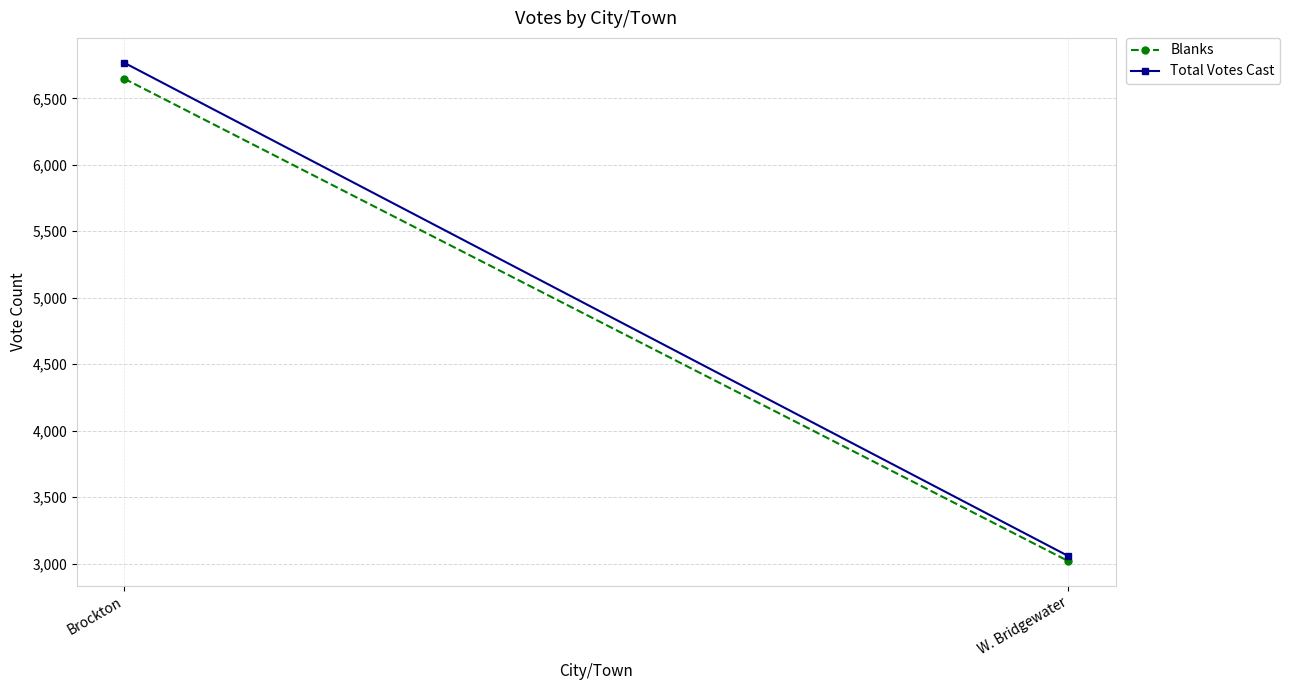

Reading left to right, transcribe all the data shown in this chart.

Blanks: Brockton=6647	W. Bridgewater=3019
Total Votes Cast: Brockton=6767	W. Bridgewater=3057